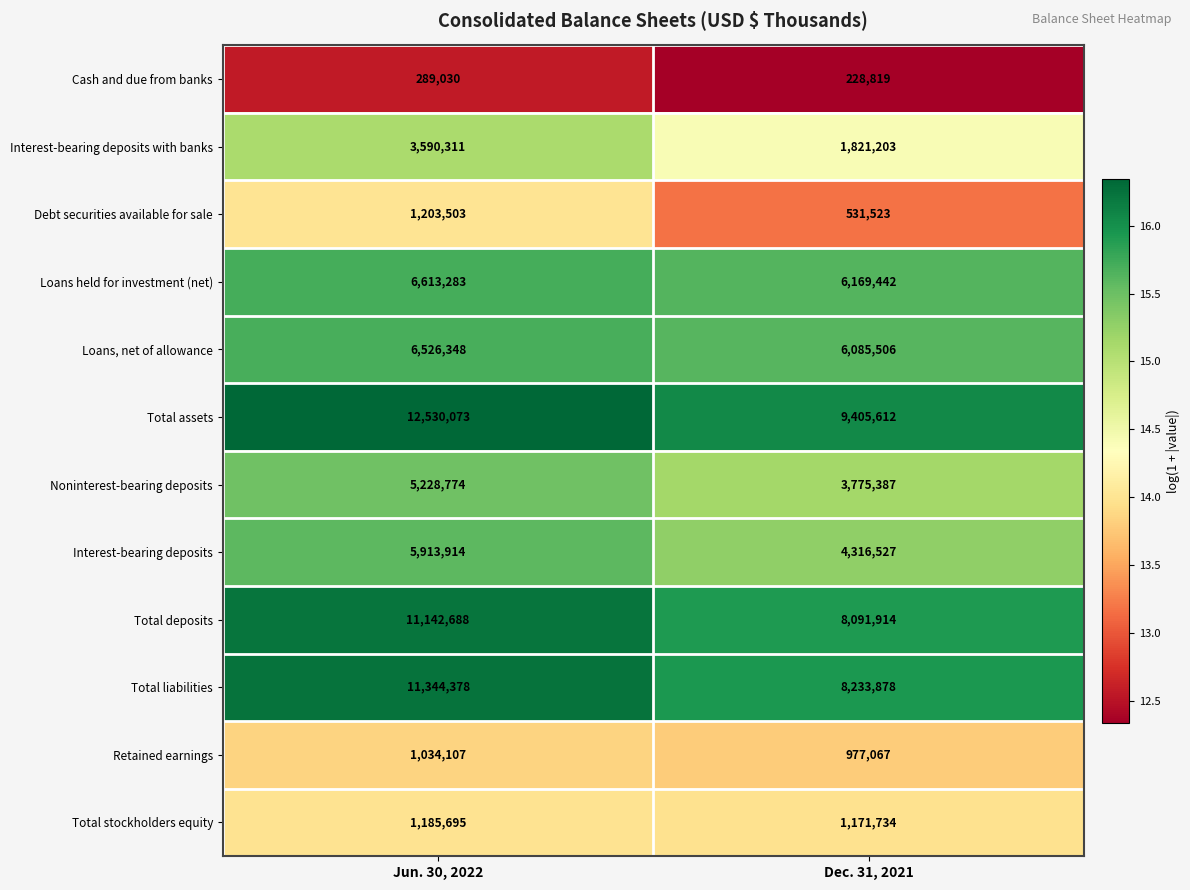

What is the total value across all series at Dec. 31, 2021?

50808612